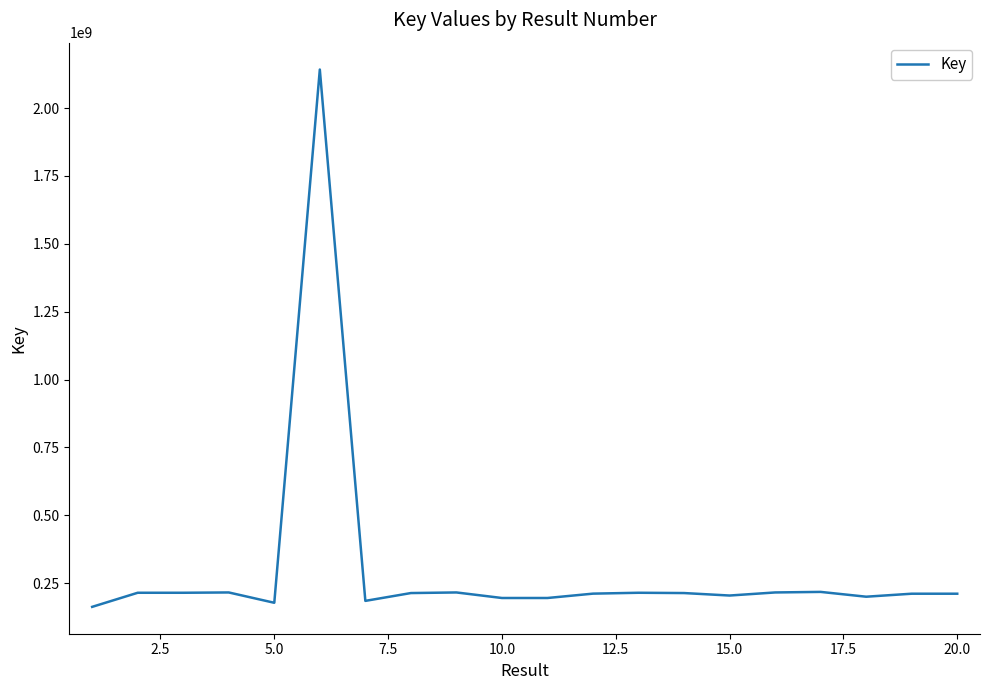

What is the greatest value displayed?

2142273729